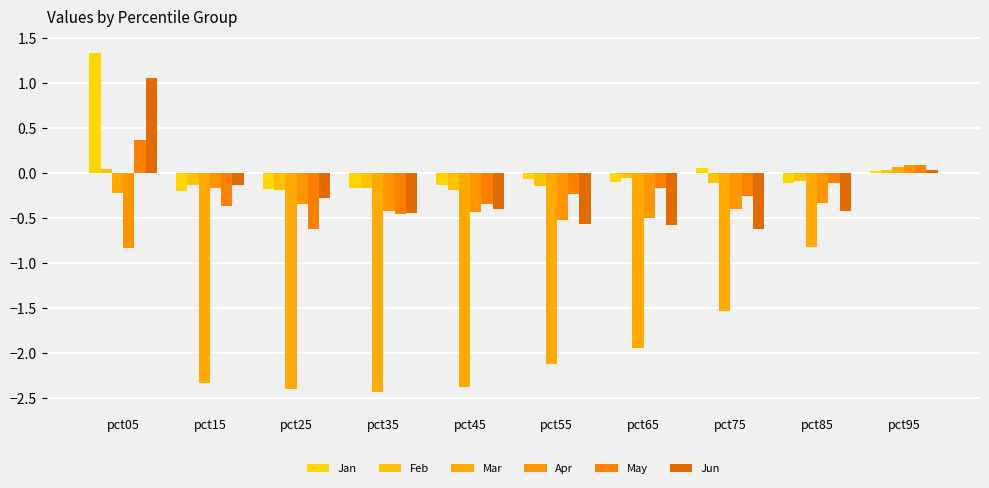

List the series in order of their peak value, highest first.

Jan, Jun, May, Apr, Mar, Feb